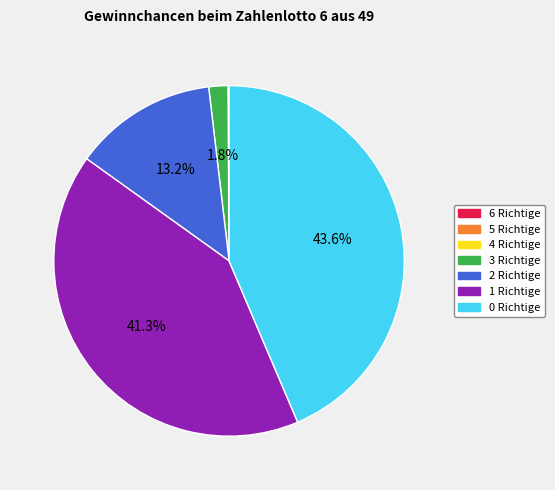

To the nearest percent, what portion does 0 Richtige represent?

44%